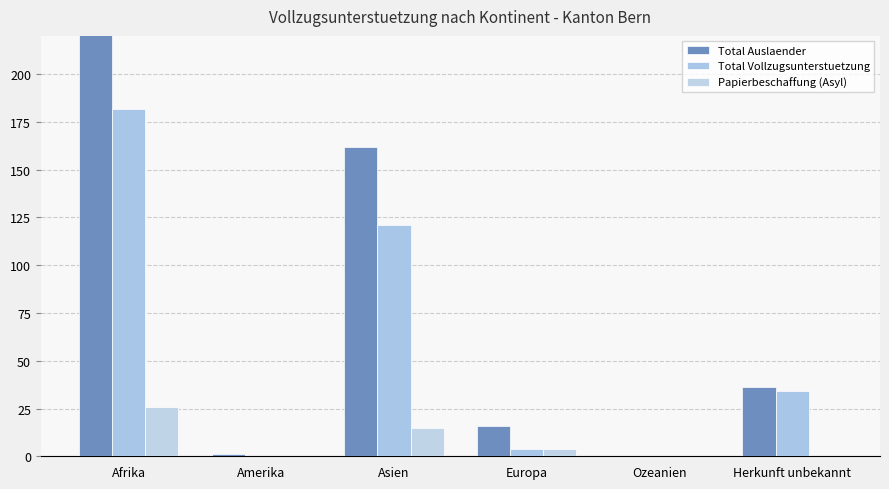

What is the spread (max minus min) of values at Herkunft unbekannt?

36